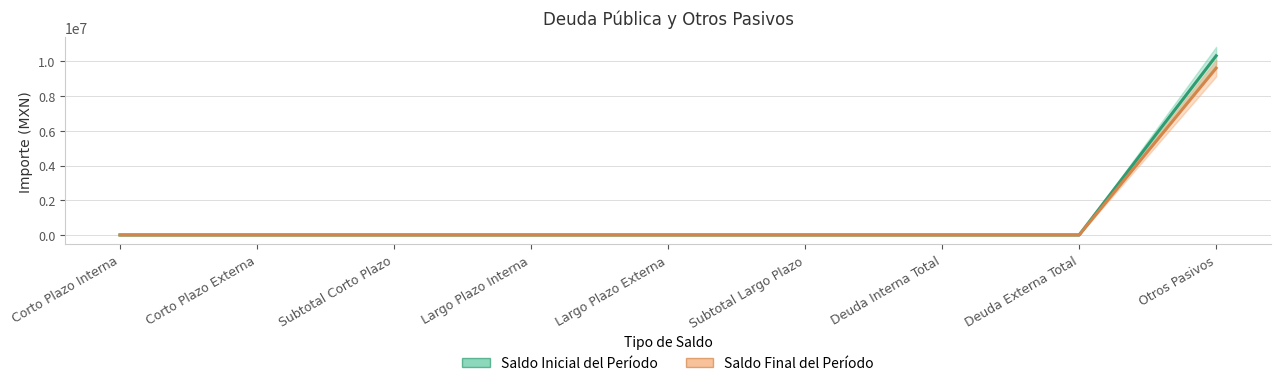

At which label does Saldo Inicial del Período reach its minimum?

Corto Plazo Interna